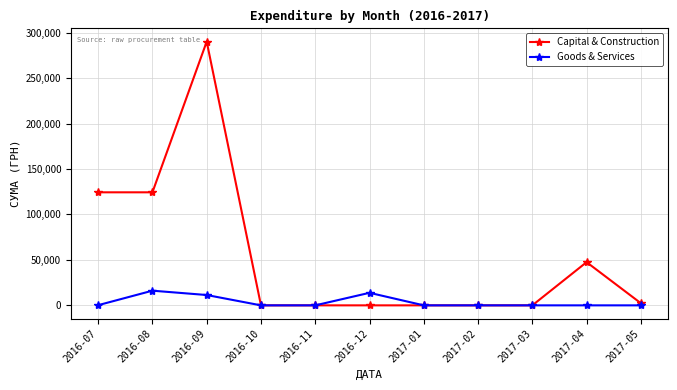

What position from the right is 2016-11?

7